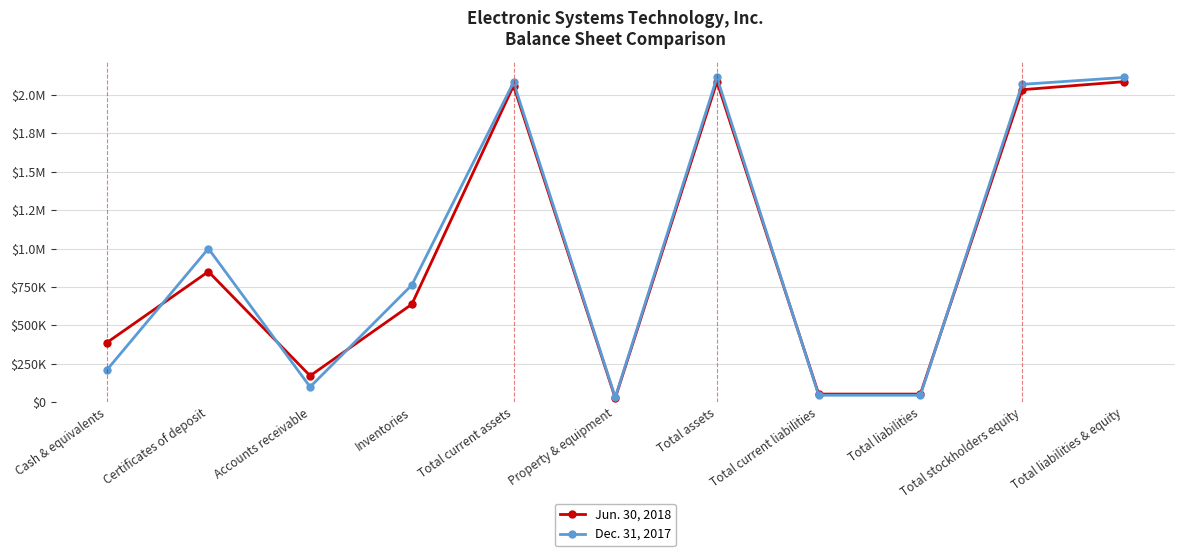

Where does the Dec. 31, 2017 series first go above 762517?

Certificates of deposit